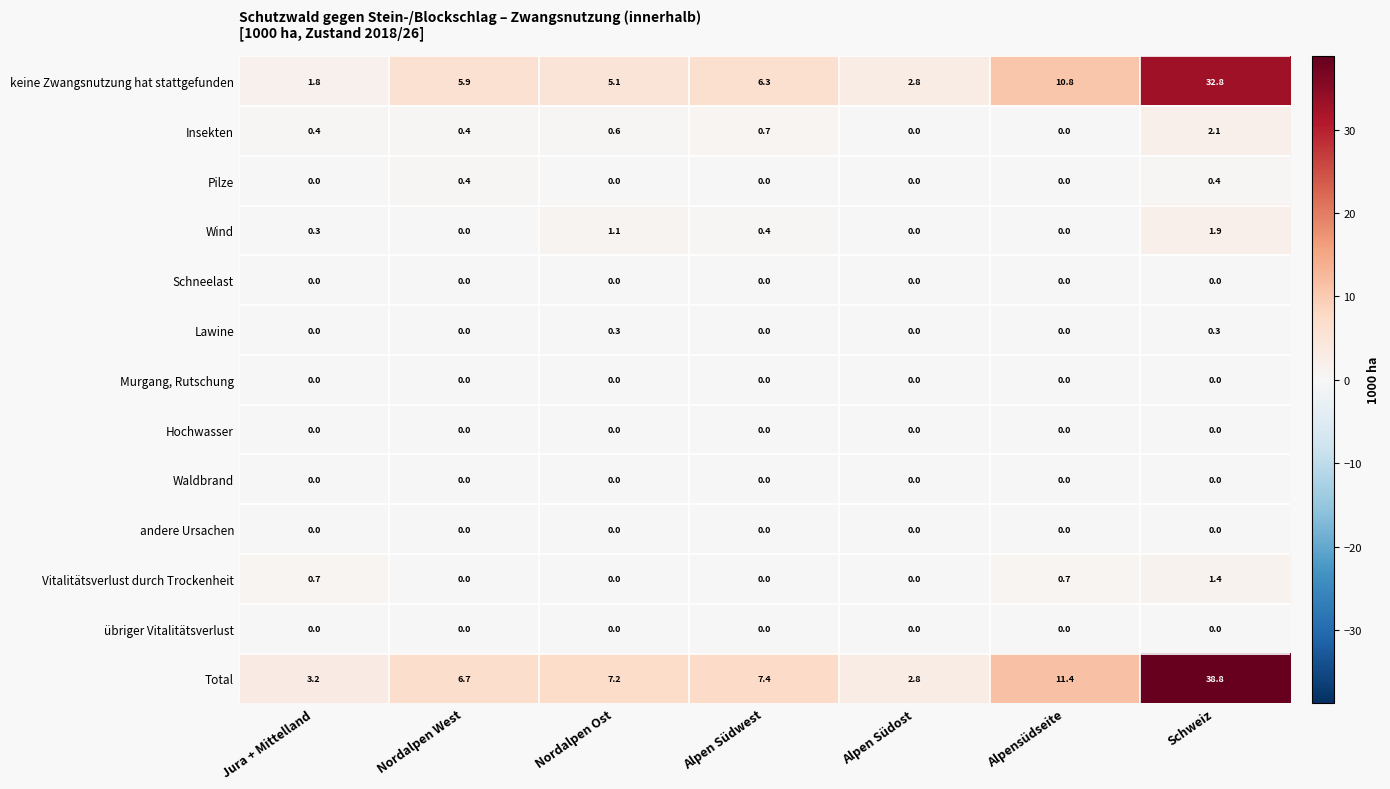

Which series has the largest total across all categories?

Total